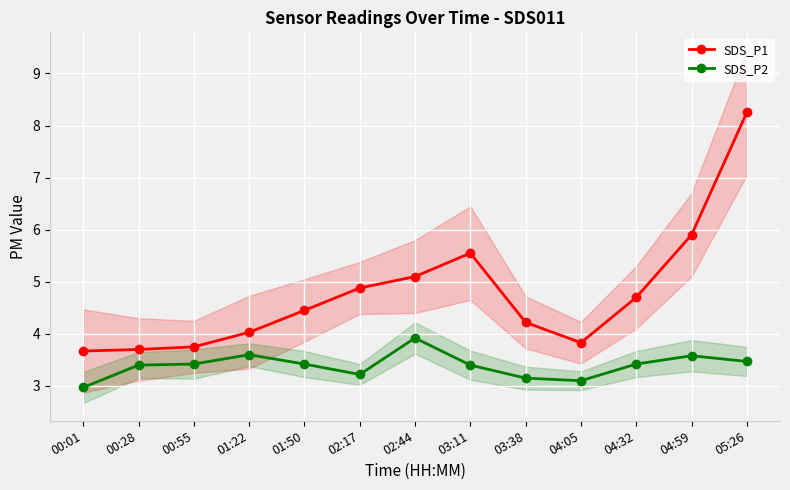

Which series has the widest spread of values?

SDS_P1